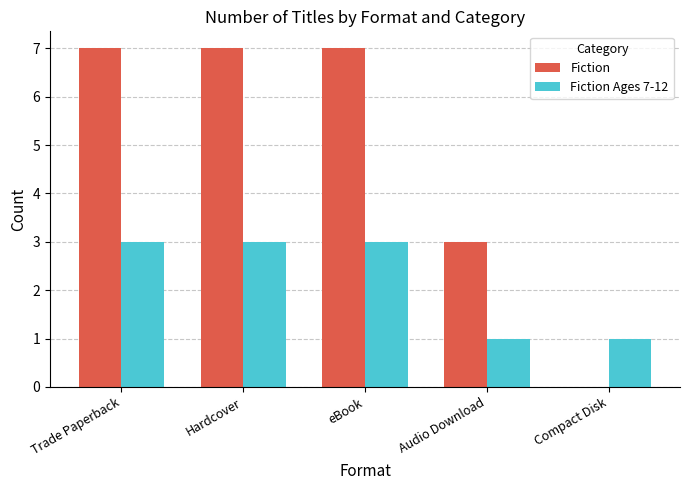

What is the sum of the Fiction values at Compact Disk and Trade Paperback?

7